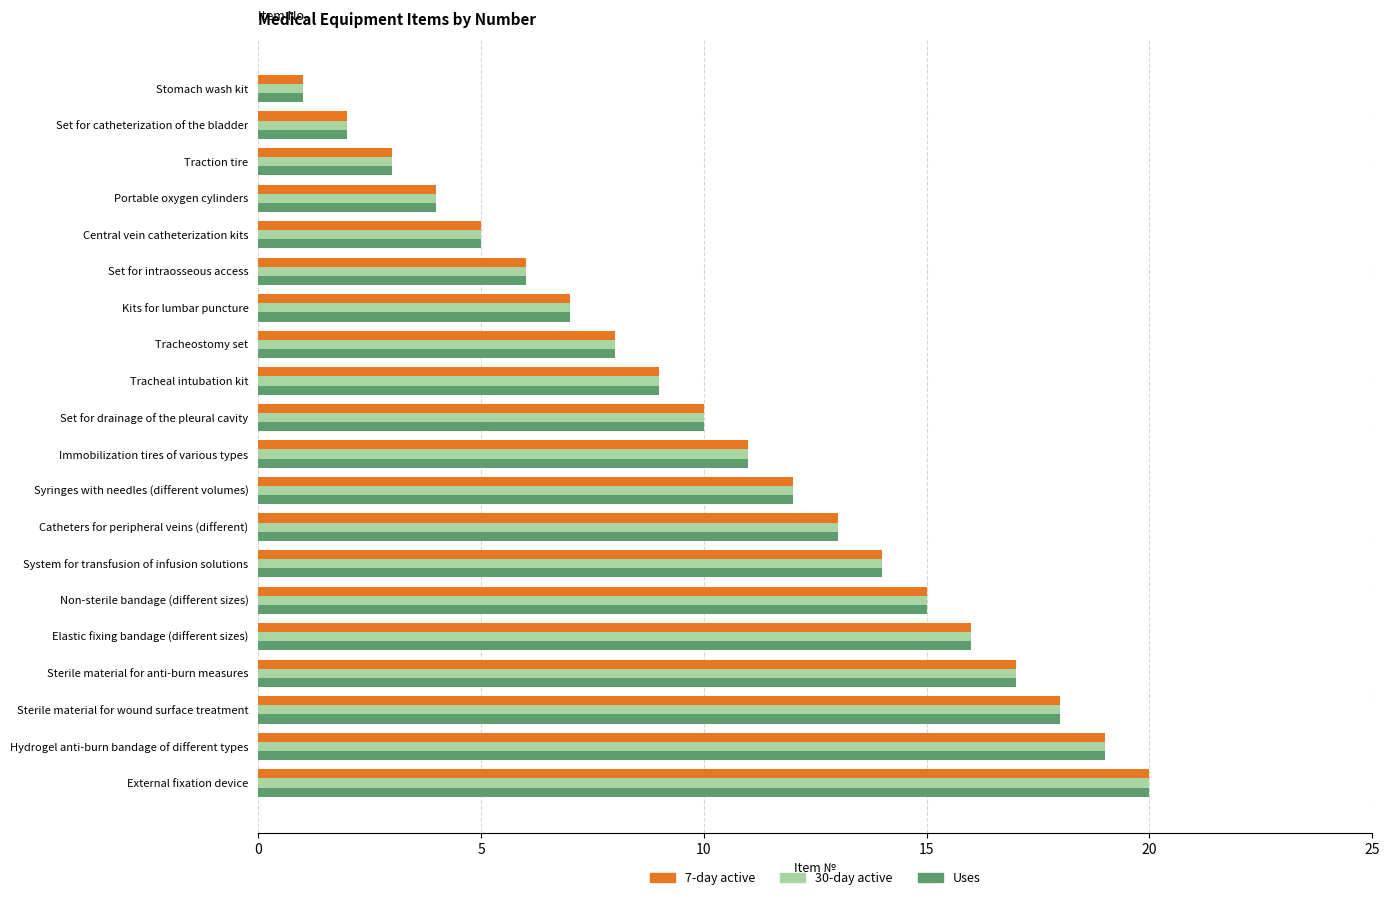

True or false: 7-day active has a value of 15 at Non-sterile bandage (different sizes).

True